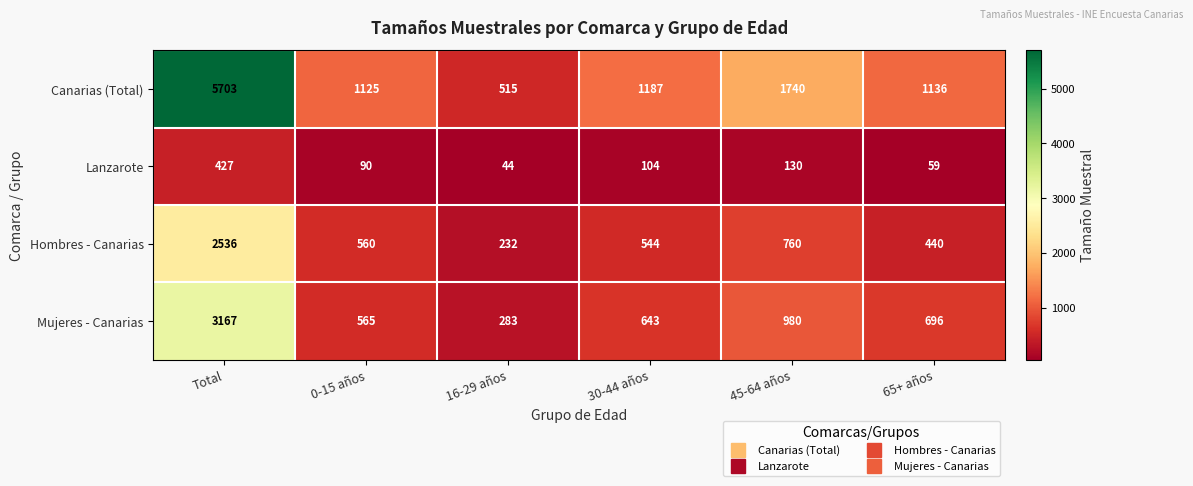

At which label is Canarias (Total) closest to 3109?

45-64 años